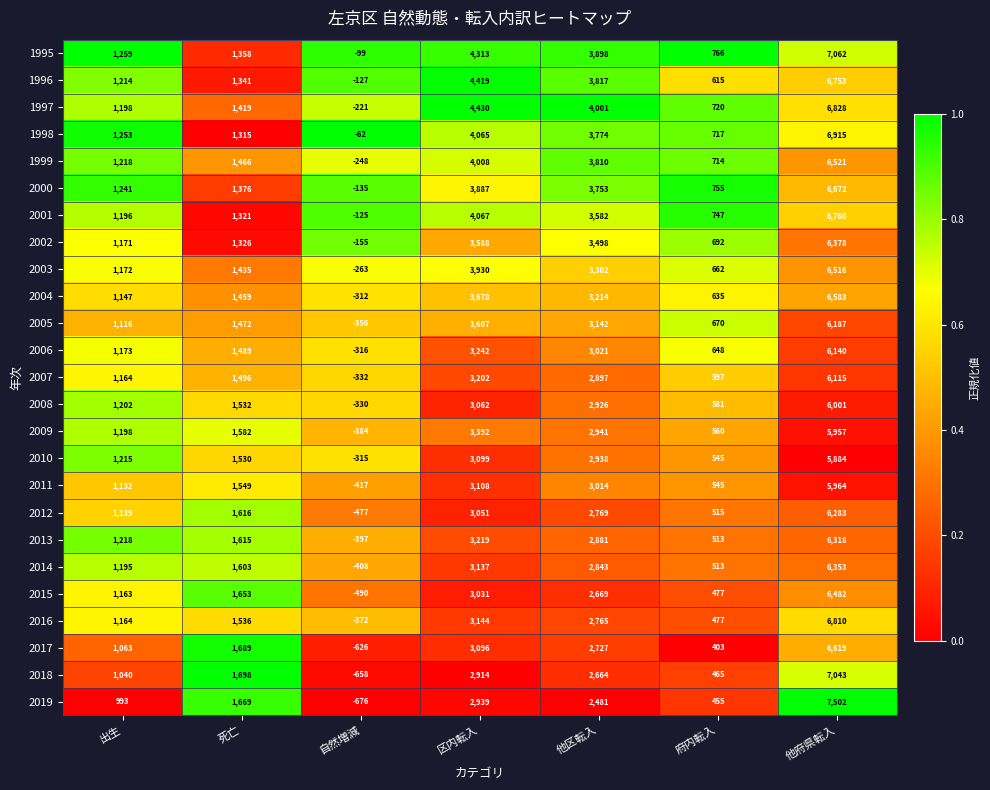

What is the difference between the second highest and minimum values in the 1996 series?

4546